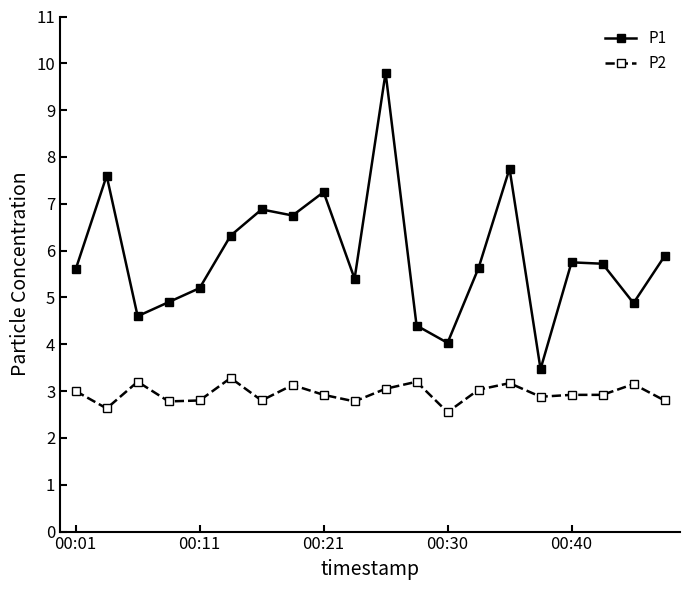

Which series has the largest range (max minus min)?

P1